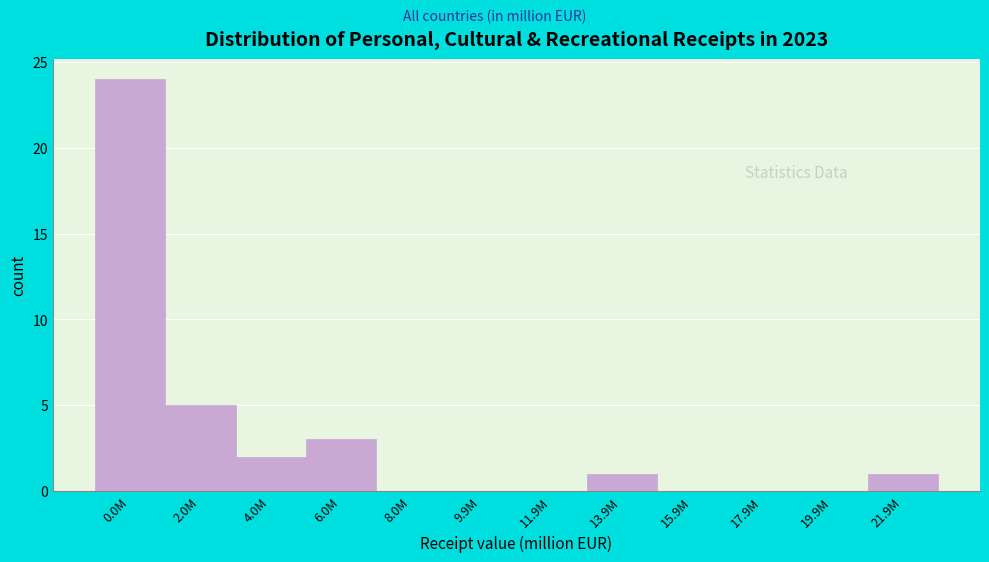

Reading right to left, what are all the values shown in this chart?

21.9M=1	19.9M=0	17.9M=0	15.9M=0	13.9M=1	11.9M=0	9.9M=0	8.0M=0	6.0M=3	4.0M=2	2.0M=5	0.0M=24